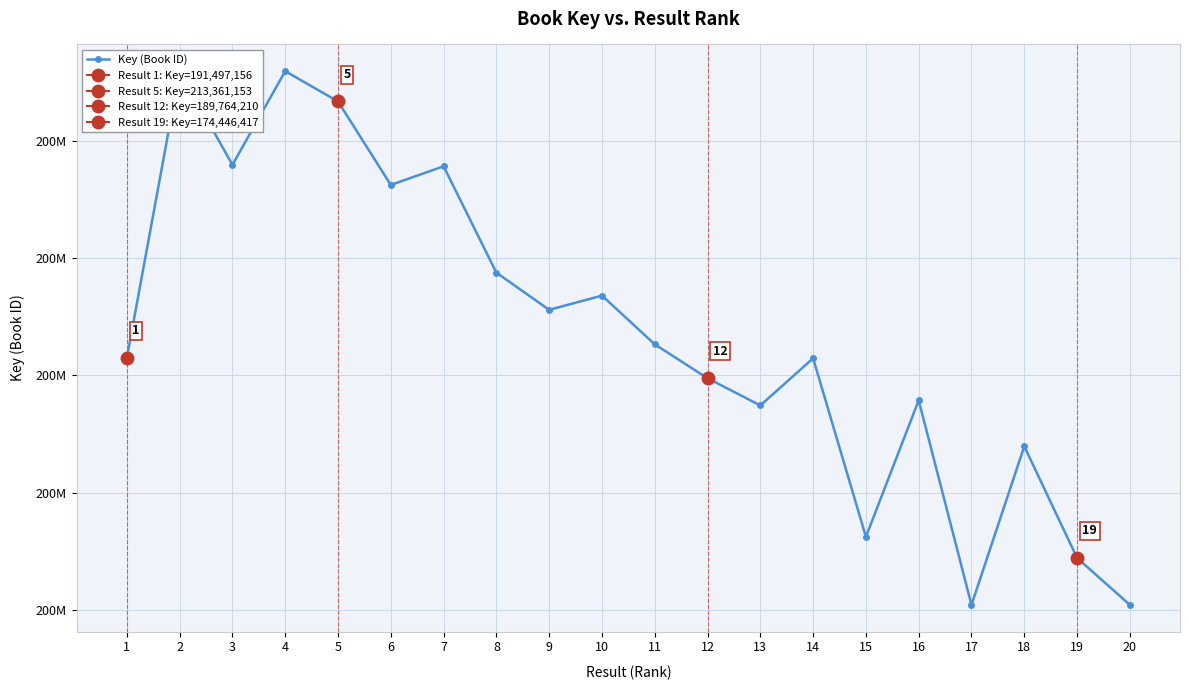

Reading right to left, extract all data points from this chart.

20=170444605	19=174446417	18=183963501	17=170440968	16=187885292	15=176242856	14=191464638	13=187446760	12=189764210	11=192657604	10=196810693	9=195597216	8=198765552	7=207833440	6=206246300	5=213361153	4=215942234	3=207959898	2=215947090	1=191497156